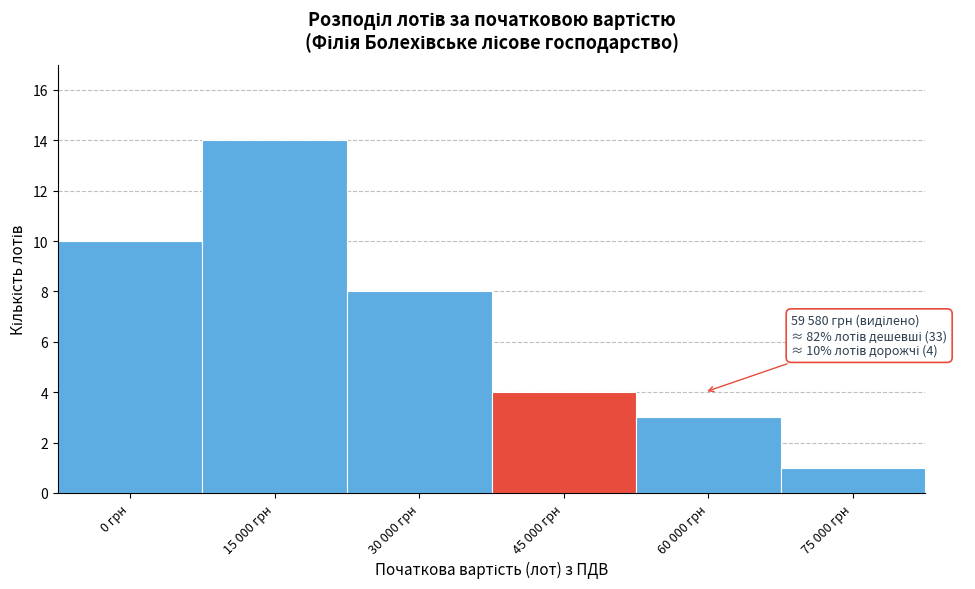

Reading left to right, what are all the values shown in this chart?

10	14	8	4	3	1